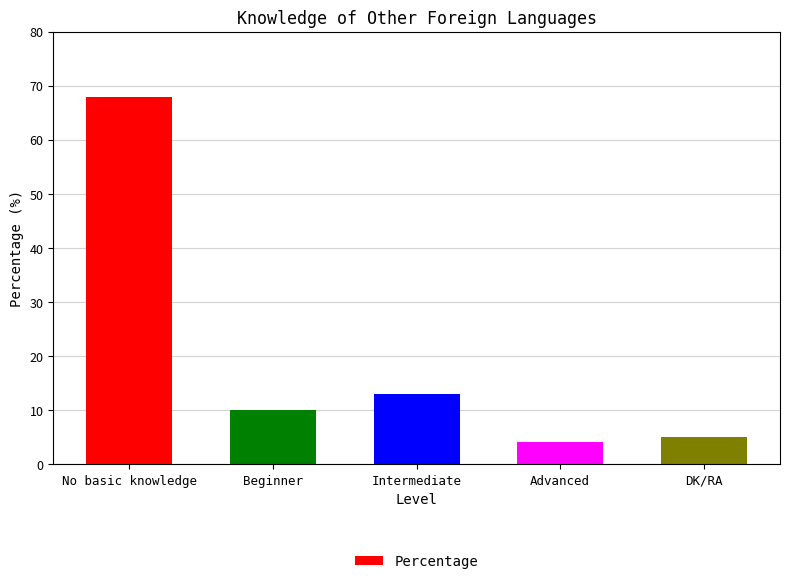

What is the label of the 2nd bar from the right?

Advanced